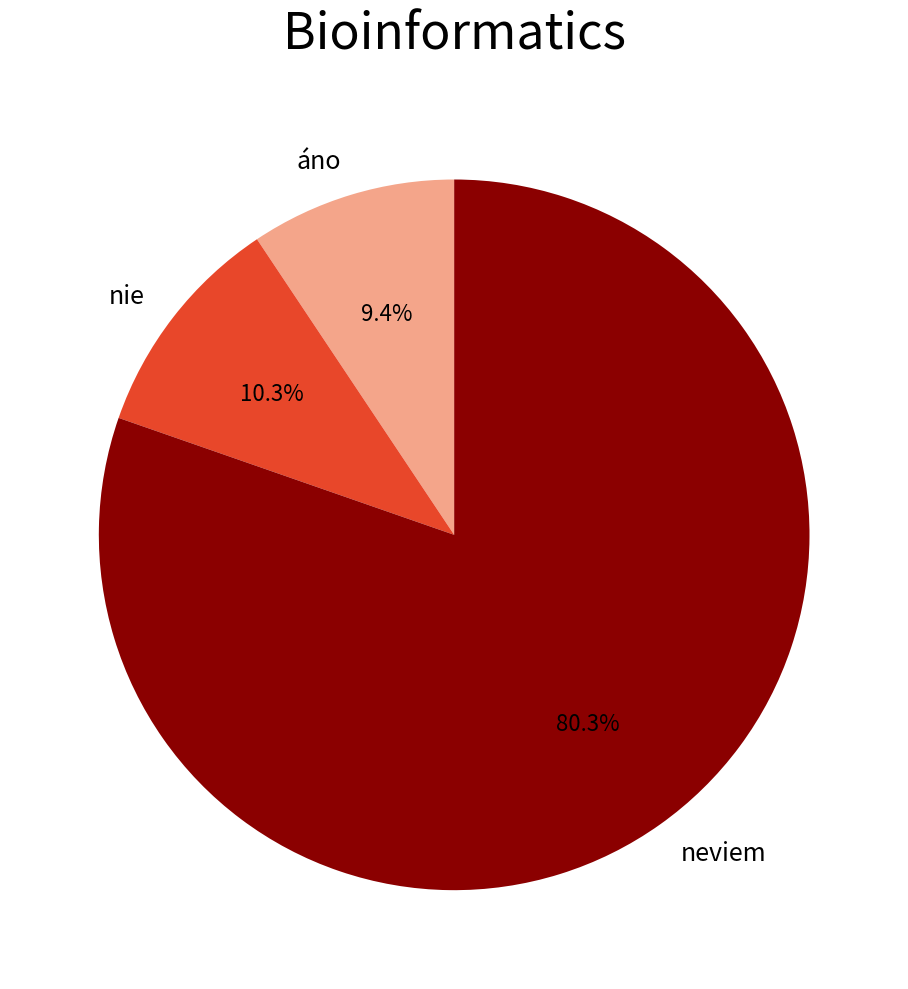

To the nearest percent, what is the combined percentage of nie and áno?

20%